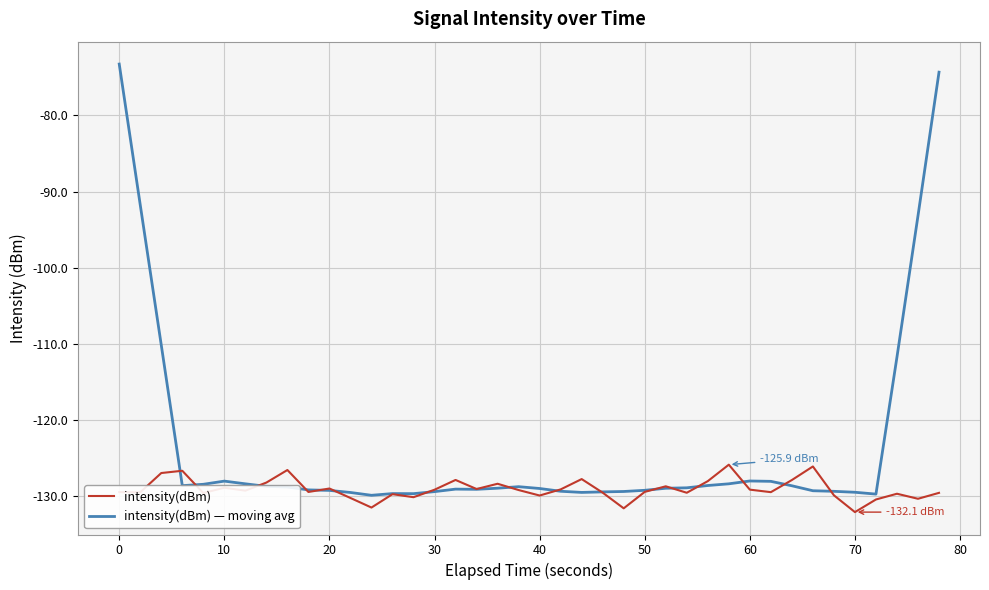

Which series has the largest total across all categories?

intensity(dBm) — moving avg